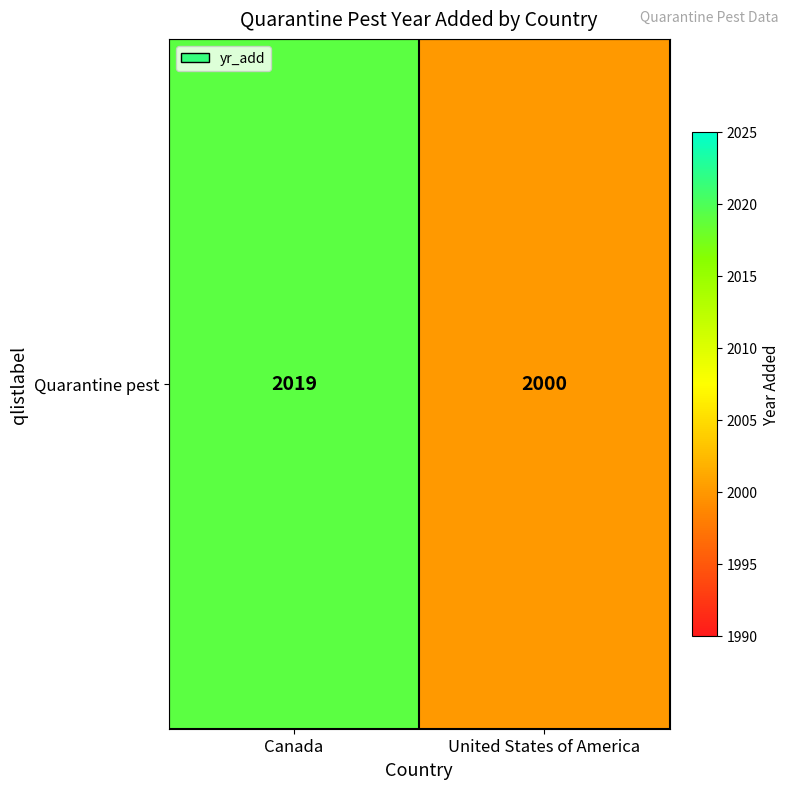

What is the minimum value shown in the chart?

2000